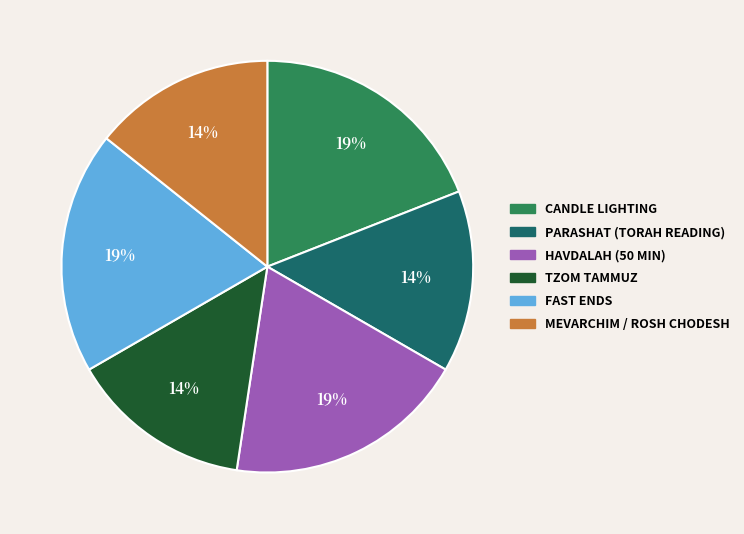

To the nearest percent, what is the difference between the largest and smallest slice percentages?

5%